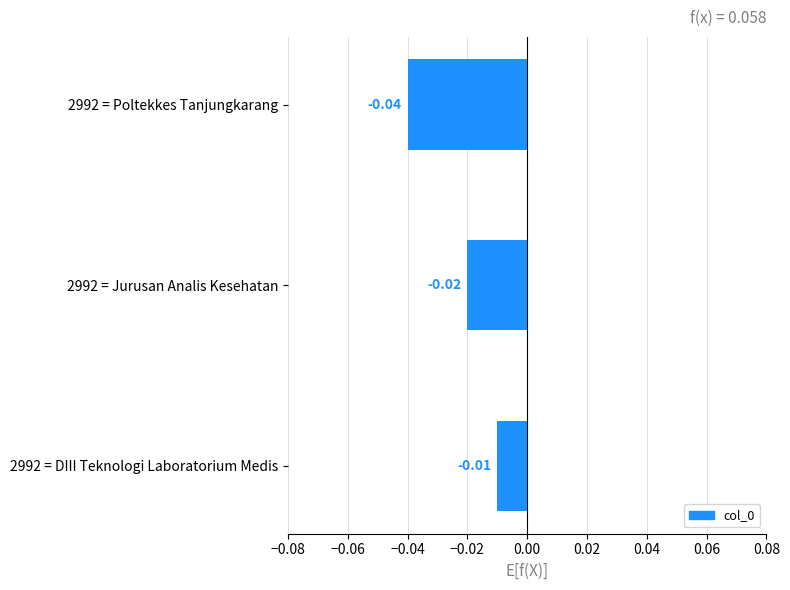

Count the number of data series in this chart.

1